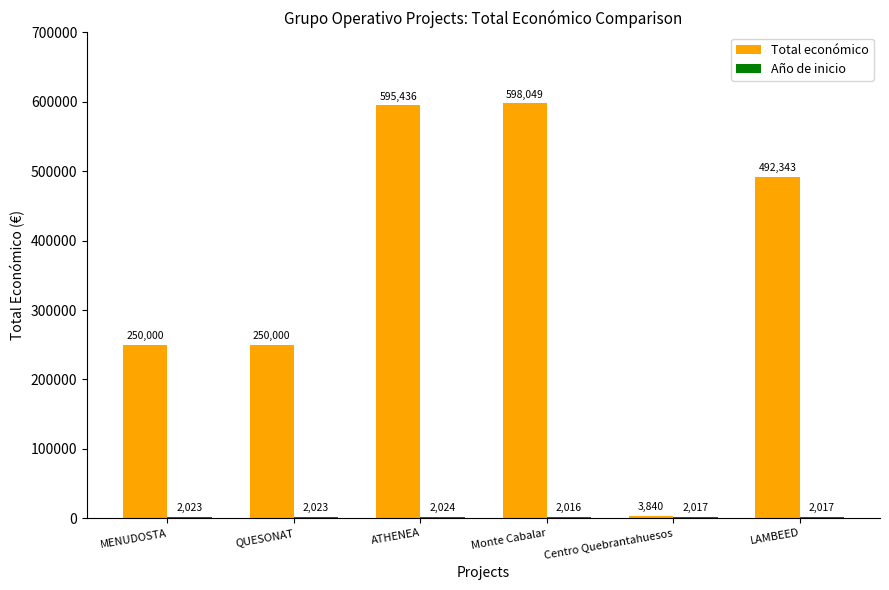

The value of Total económico at LAMBEED is 492343. True or false?

True